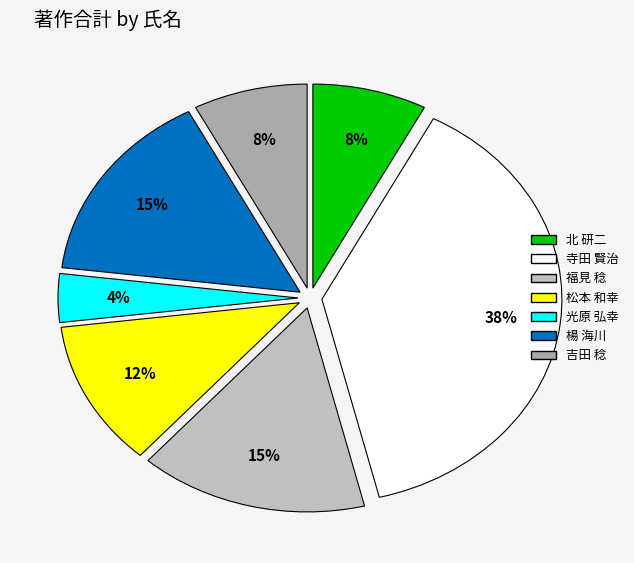

Combined, do 楊 海川 and 吉田 稔 account for over 50%?

No